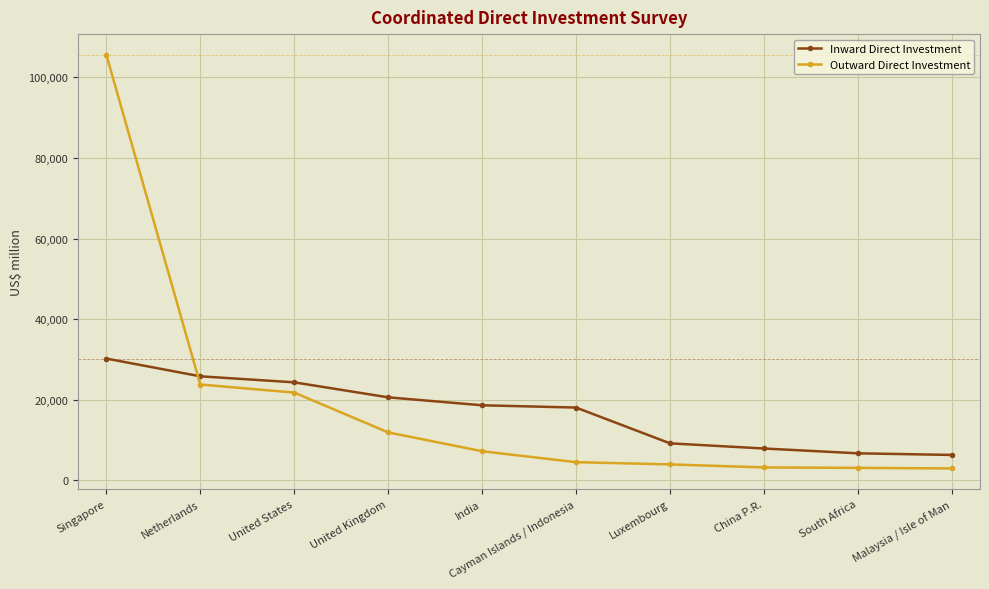

What is the difference between the second highest and minimum values in the Inward Direct Investment series?

19514